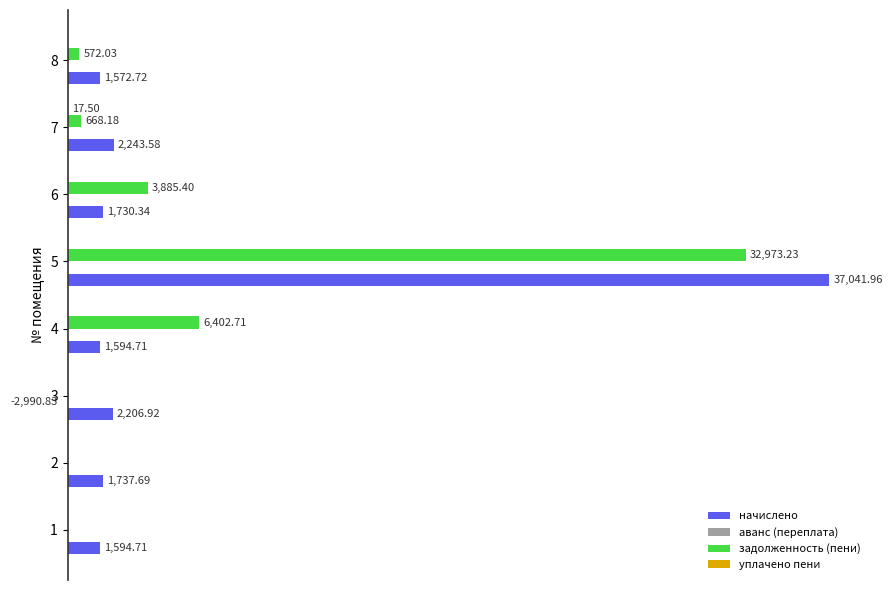

How many bars are there in total?

32